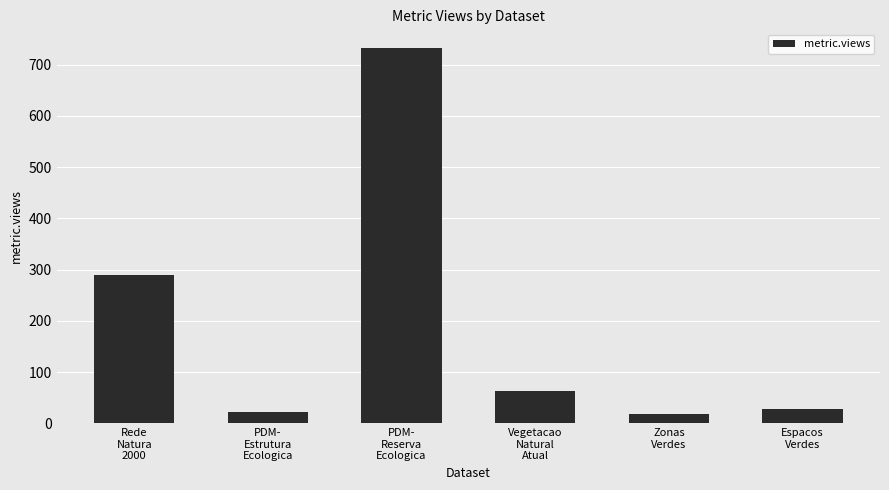

Reading left to right, list all the values displayed in this chart.

289	23	732	64	18	28